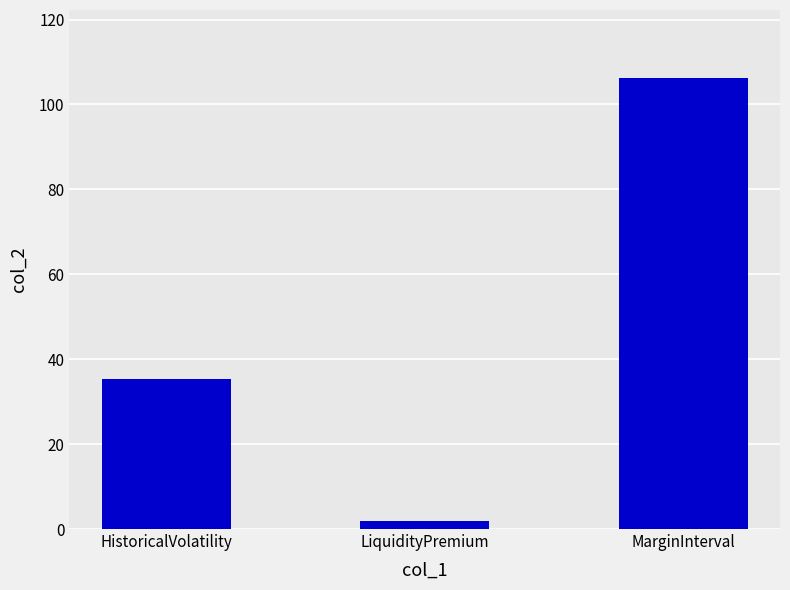

At which label is the value closest to 54?

HistoricalVolatility